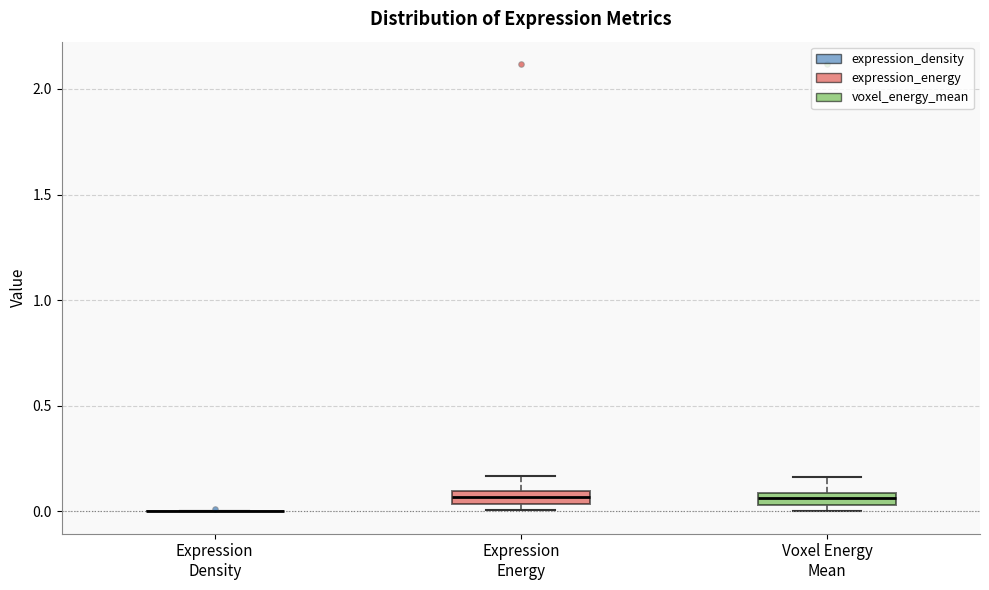

Where is the lower edge of the box for Voxel Energy Mean on the y-axis? The values are not printed on the chart, so give them approximately, as read against the axis.

0.05